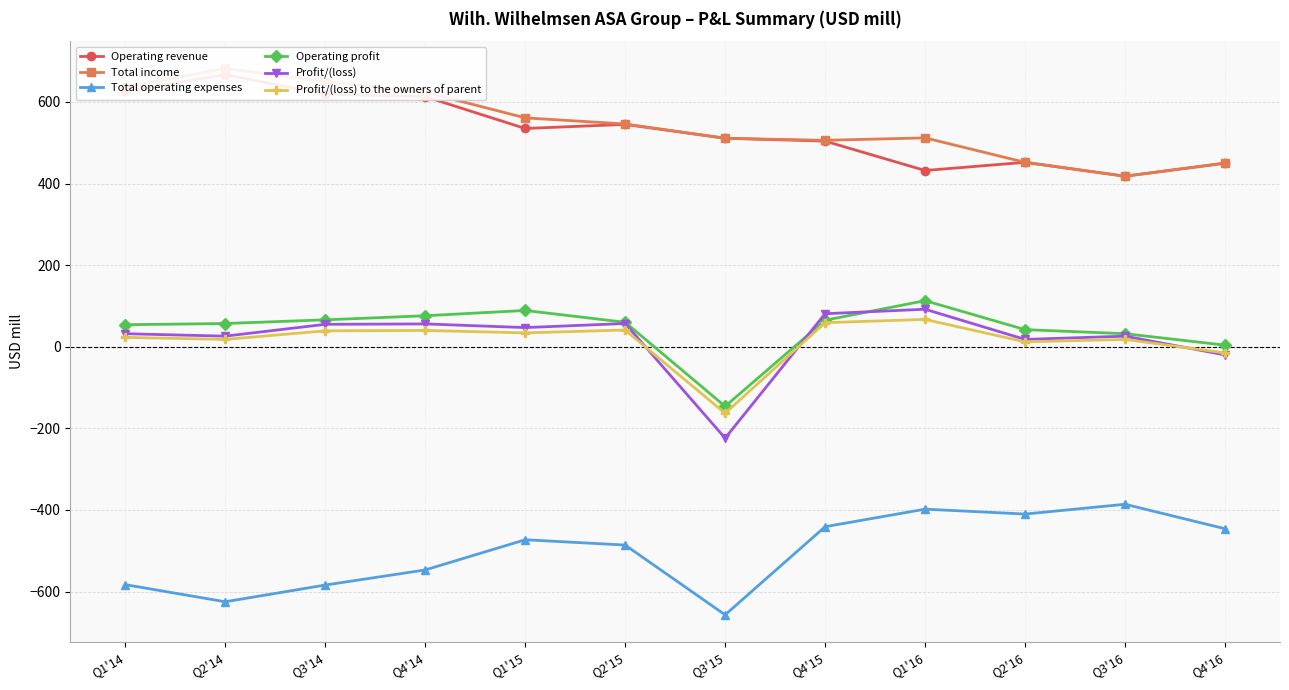

True or false: Operating revenue and Operating profit intersect in this chart.

False